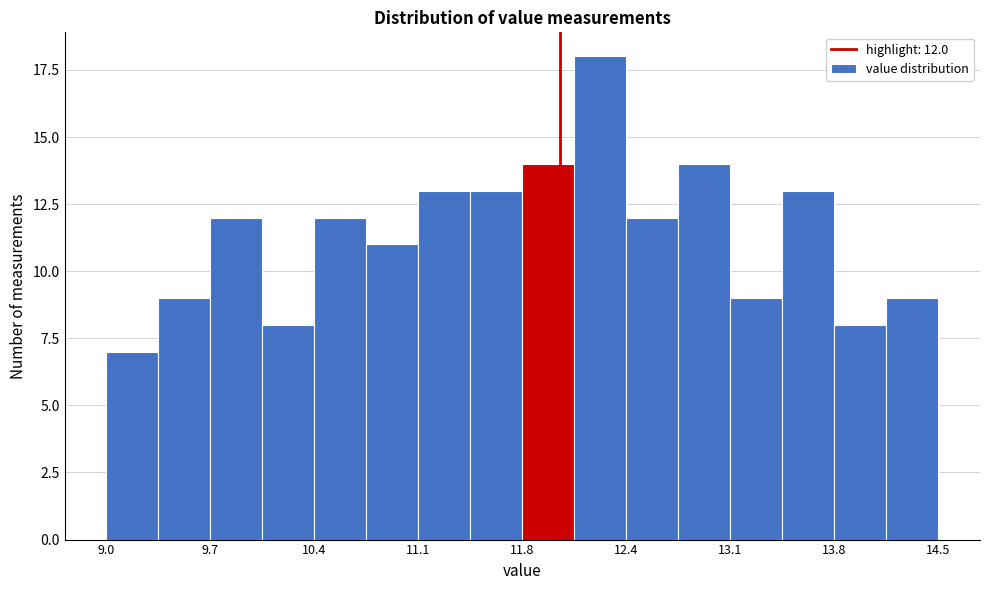

Around what value on the x-axis is the tallest bar? Give the approximate position of its centre, as read against the axis.

12.3